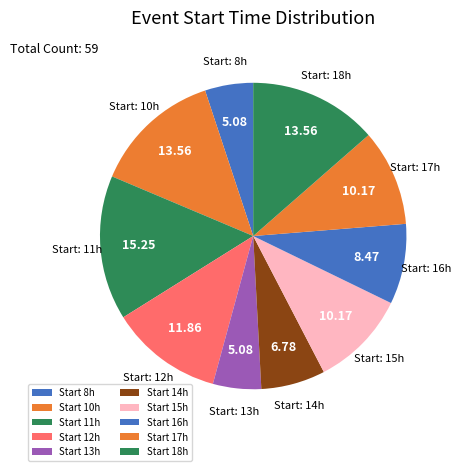

How many segments does this pie chart have?

10